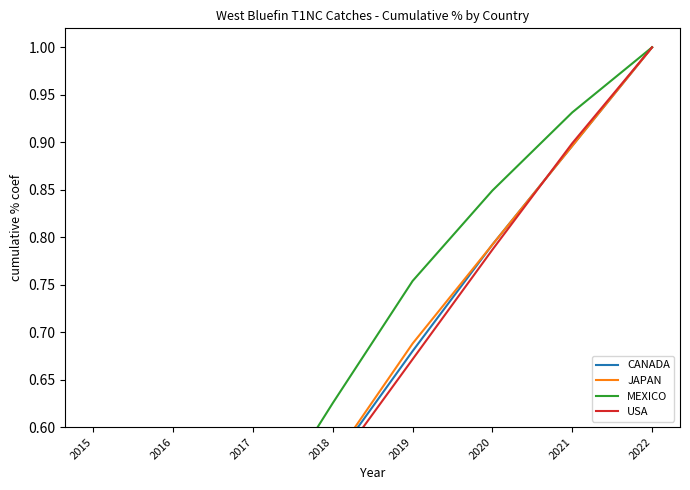

What is the average value of the MEXICO series?

0.6